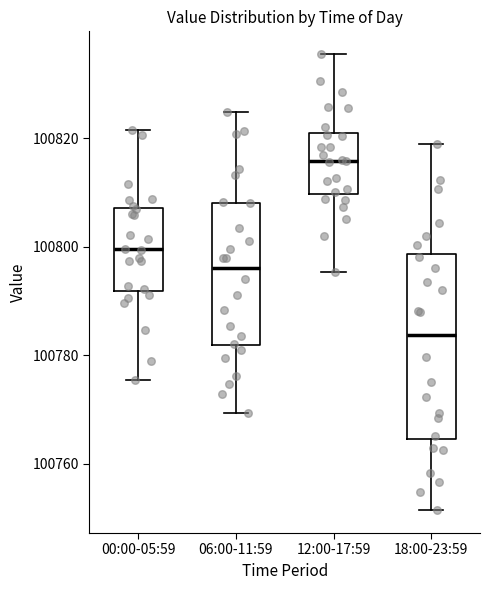

Comparing the boxes themselves (not the whiskers), which one is the tallest?

18:00-23:59